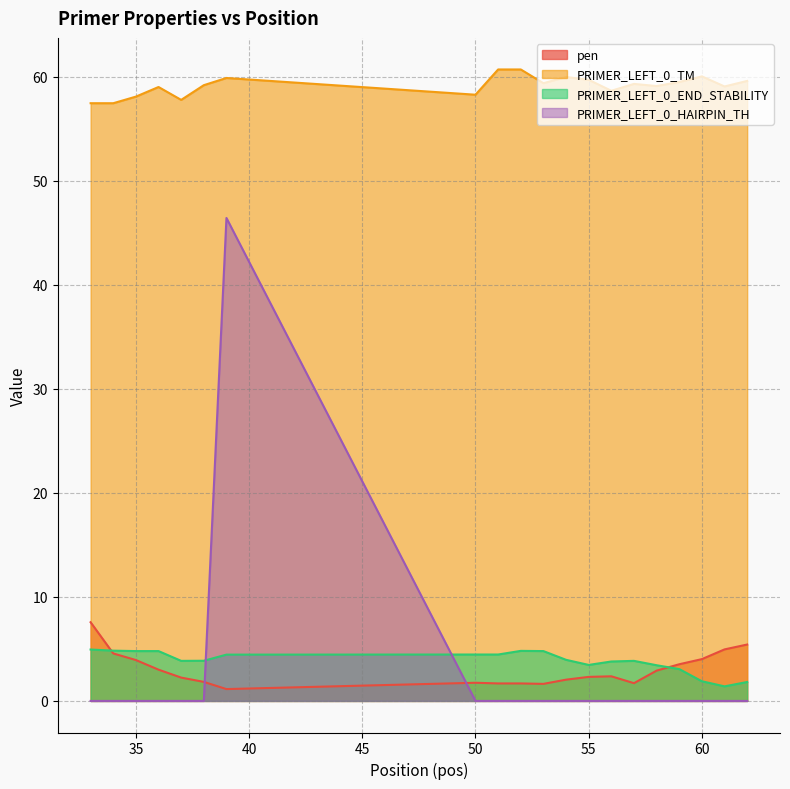

What are all the series names shown in the legend?

pen, PRIMER_LEFT_0_TM, PRIMER_LEFT_0_END_STABILITY, PRIMER_LEFT_0_HAIRPIN_TH